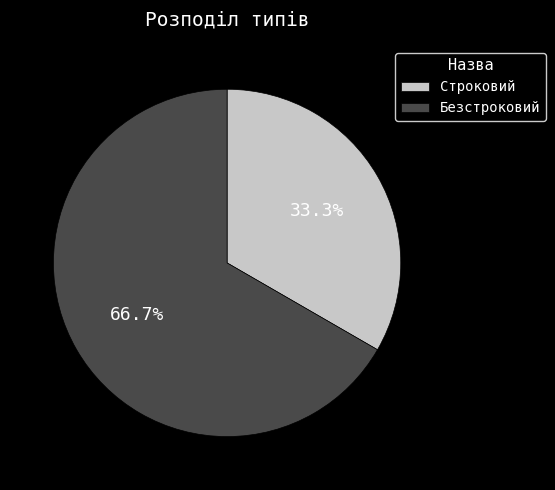

Is Безстроковий the majority of the pie?

Yes